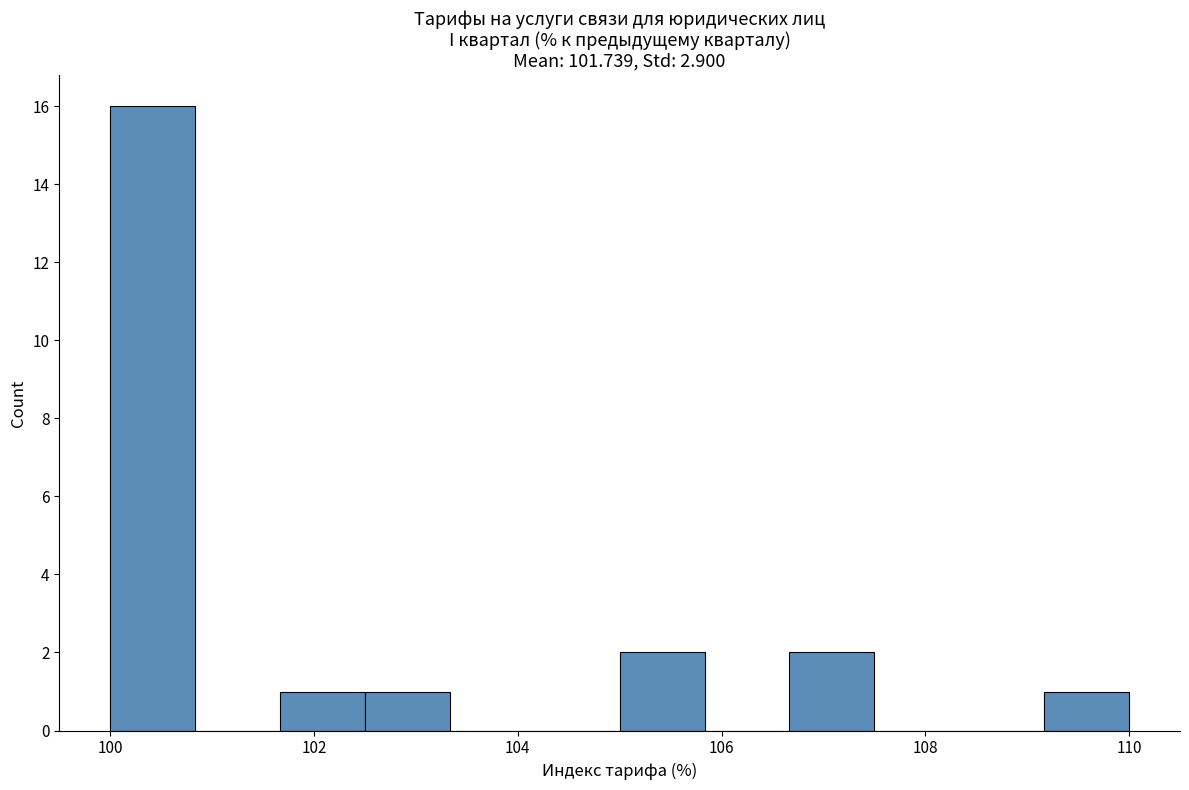

Reading left to right, transcribe this chart: for each bar, give the range it covers on the x-axis and its height. Neither the bar edges nor the heights are printed on the chart, so give them approximately, as read against the axes.

100.0 to 100.8: 16
100.8 to 101.6: 0
101.6 to 102.6: 1
102.6 to 103.4: 1
103.4 to 104.2: 0
104.2 to 105.0: 0
105.0 to 105.8: 2
105.8 to 106.6: 0
106.6 to 107.6: 2
107.6 to 108.4: 0
108.4 to 109.2: 0
109.2 to 110.0: 1